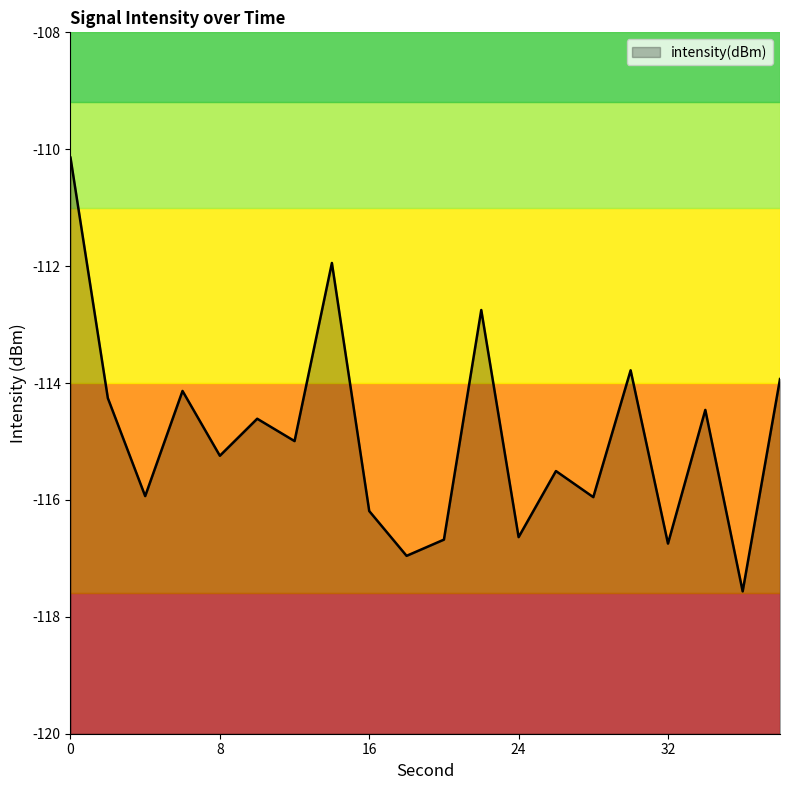

How many interior local peaks (higher than both neighbors) does the data have?

7